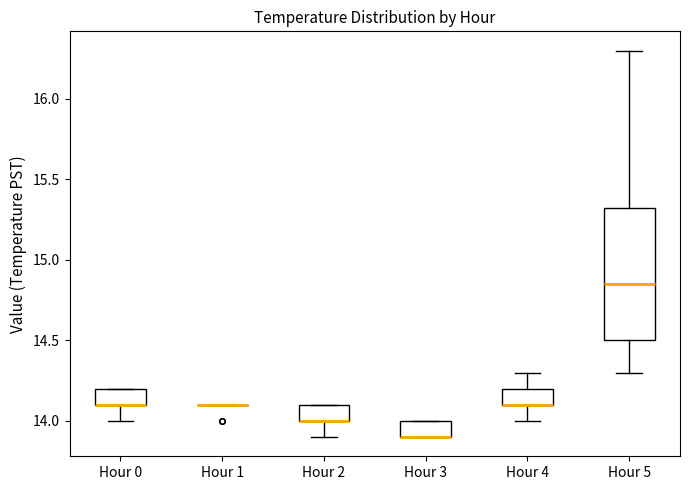

Which box is the tallest, from its lower edge to its upper edge?

Hour 5